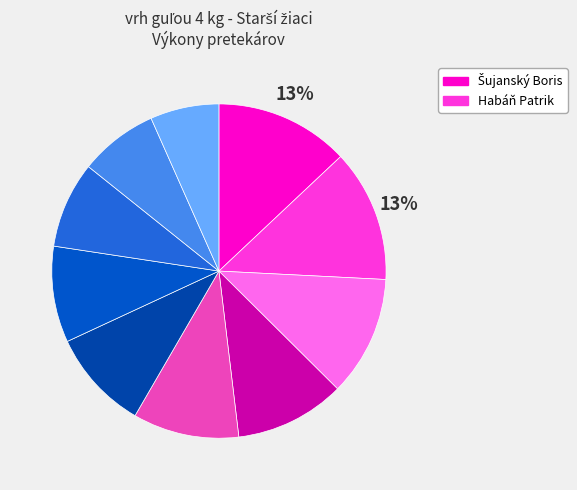

How many slices are in this pie chart?

10